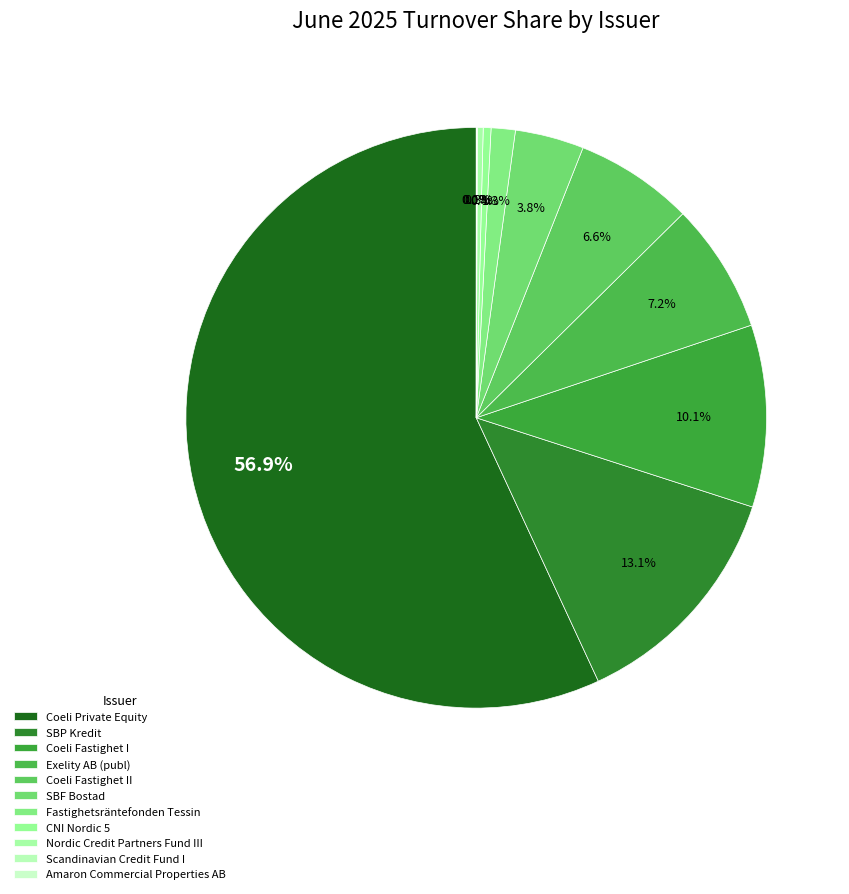

To the nearest percent, what portion does Coeli Private Equity represent?

57%